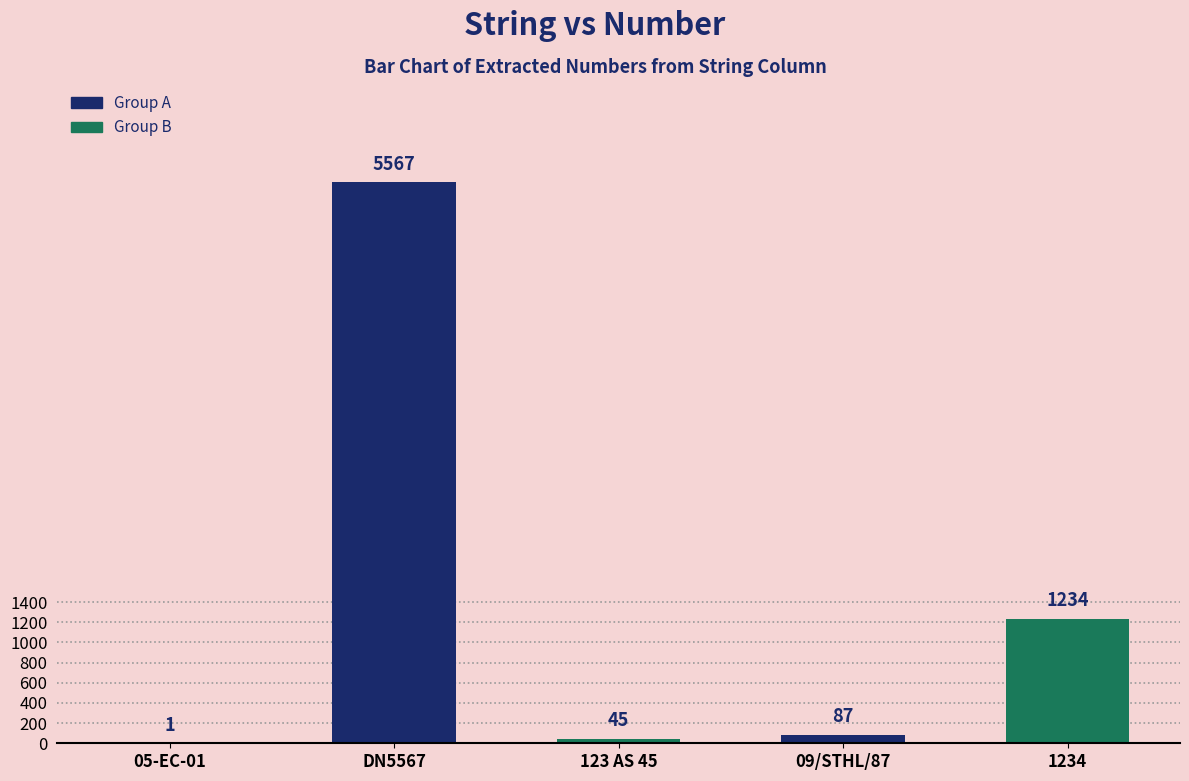

What is the greatest value displayed?

5567